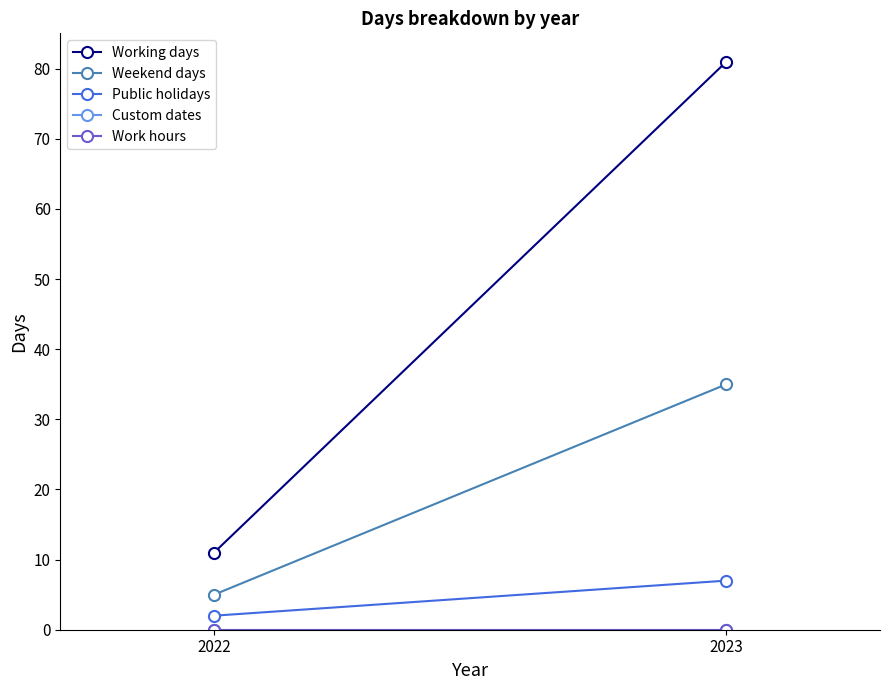

Which series has the widest spread of values?

Working days